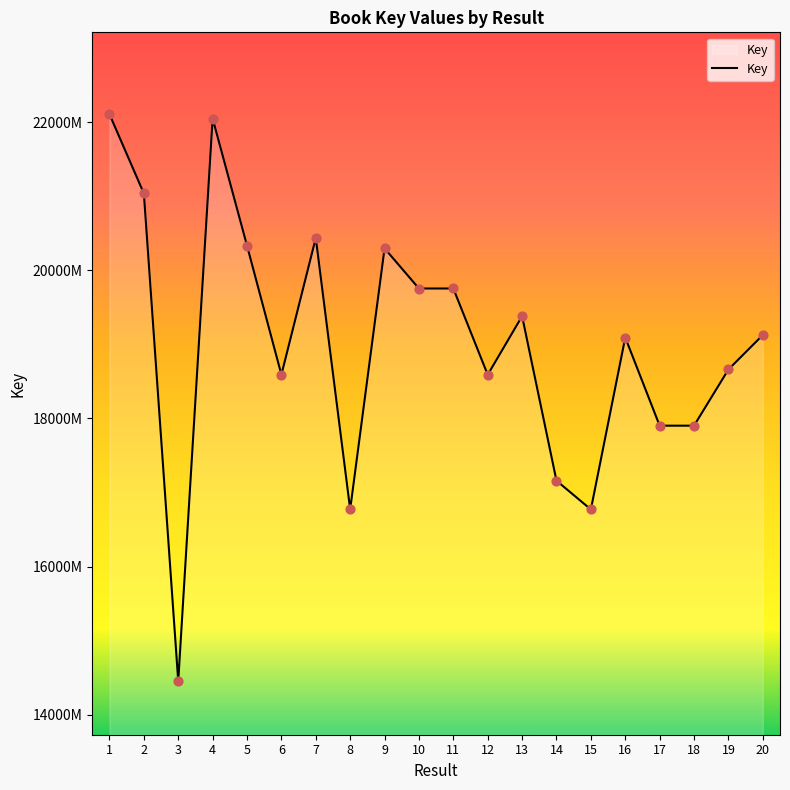

Between 15 and 18, which is larger?

18